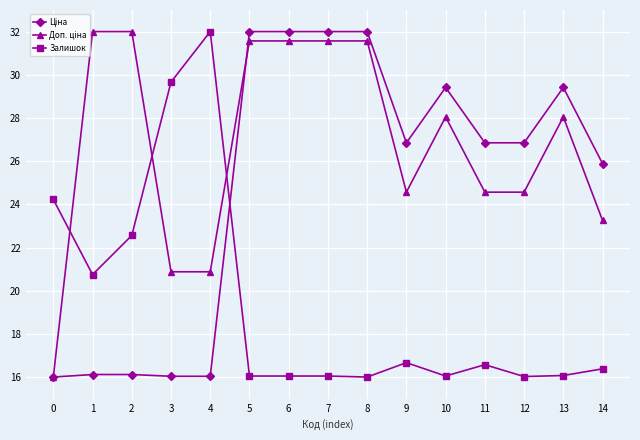

How many lines are shown in the chart?

3